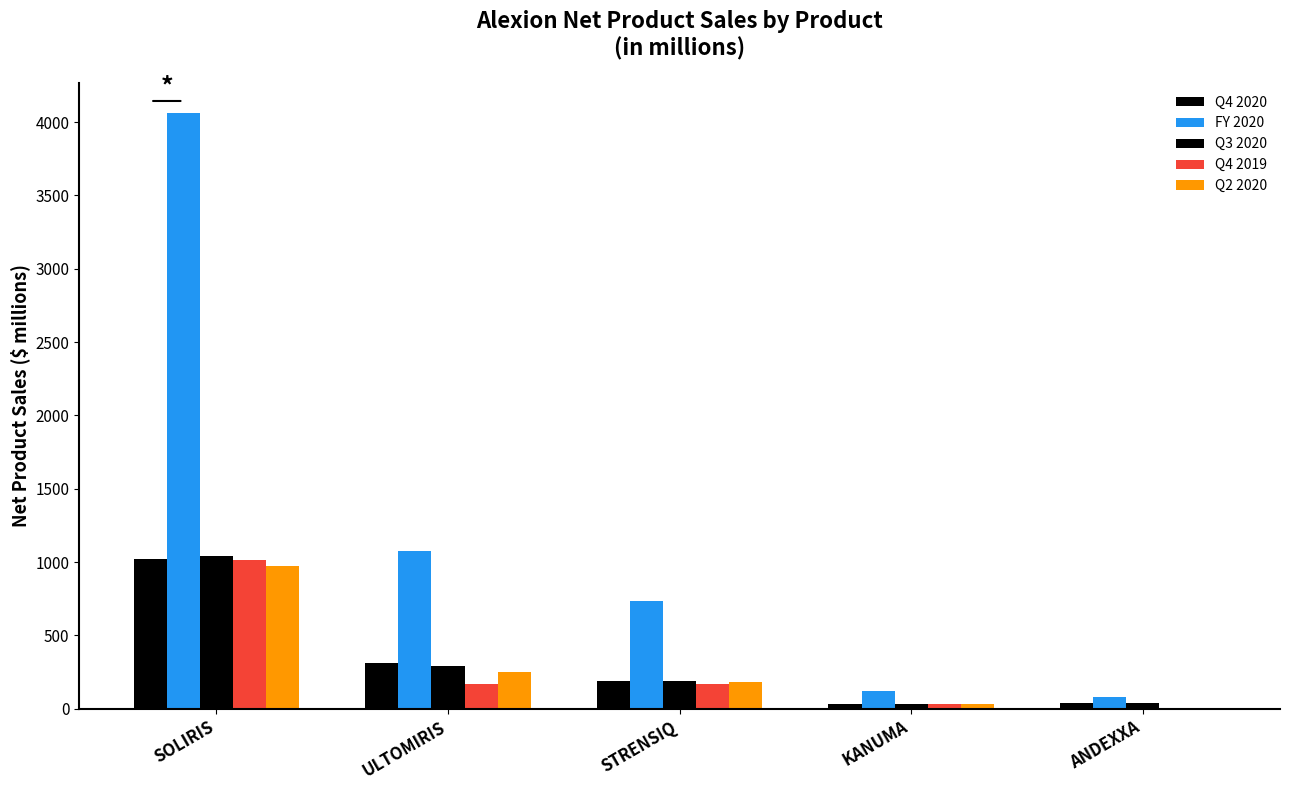

Reading right to left, extract all data points from this chart.

Q4 2020: ANDEXXA=39.6	KANUMA=29.2	STRENSIQ=185.9	ULTOMIRIS=313.5	SOLIRIS=1023.5
FY 2020: ANDEXXA=78.5	KANUMA=117.9	STRENSIQ=731.8	ULTOMIRIS=1076.7	SOLIRIS=4064.2
Q3 2020: ANDEXXA=38.9	KANUMA=28.4	STRENSIQ=189.4	ULTOMIRIS=289.3	SOLIRIS=1042.3
Q4 2019: ANDEXXA=0.0	KANUMA=34.1	STRENSIQ=166.8	ULTOMIRIS=170.2	SOLIRIS=1013.1
Q2 2020: ANDEXXA=0.0	KANUMA=33.6	STRENSIQ=184.3	ULTOMIRIS=251.1	SOLIRIS=975.5